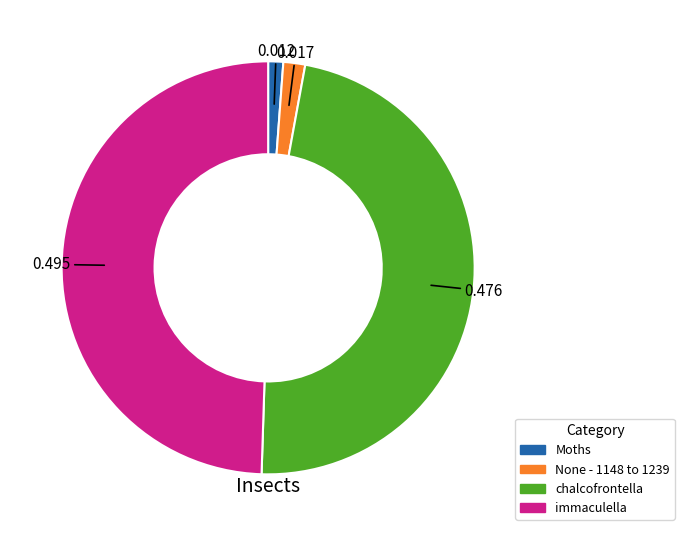

Which category has the biggest portion of the pie?

immaculella